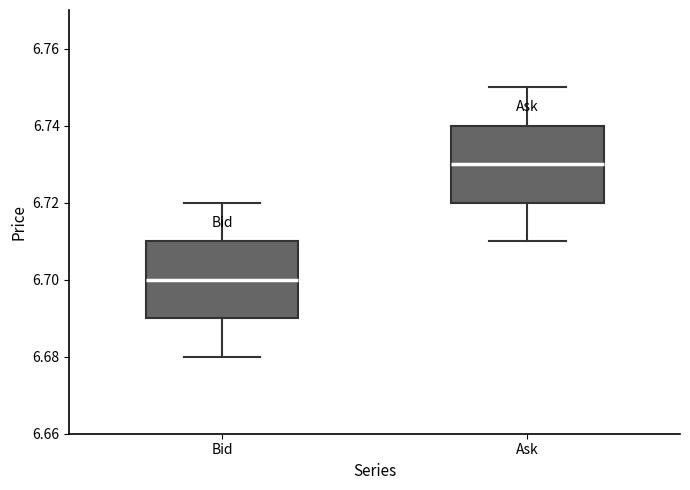

Reading left to right, read every box against the y-axis: the position of its median line, the range the box covers, and the ends of its whiskers. The values are not printed on the chart, so give them approximately, as read against the axis.

Bid: median 6.70, box 6.69 to 6.71, whiskers 6.68 to 6.72
Ask: median 6.73, box 6.72 to 6.74, whiskers 6.71 to 6.75